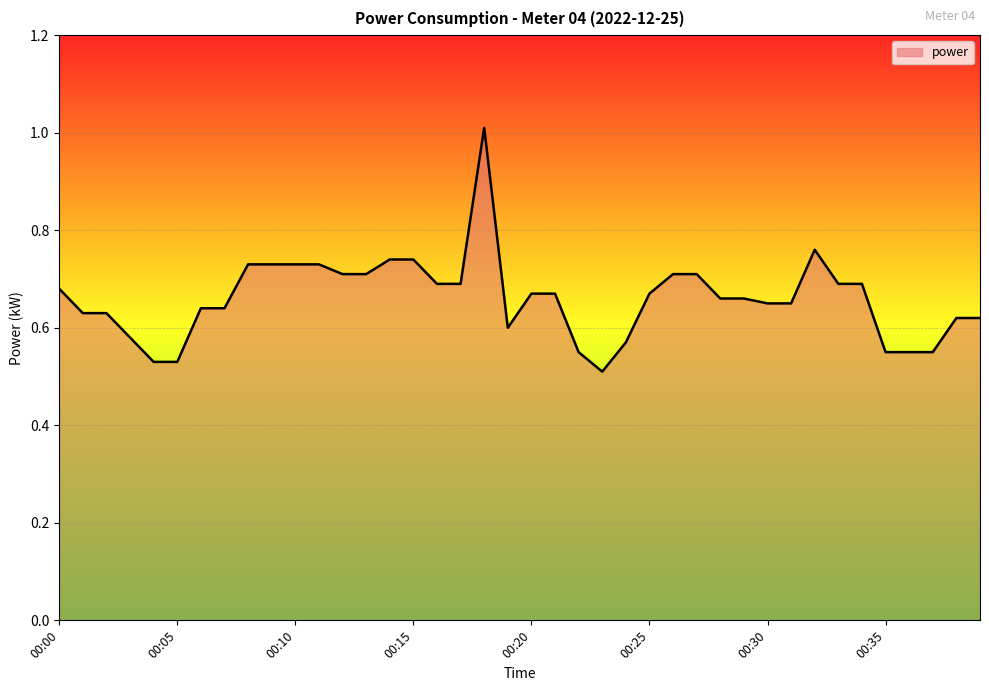

What is the maximum value shown in the chart?

1.0